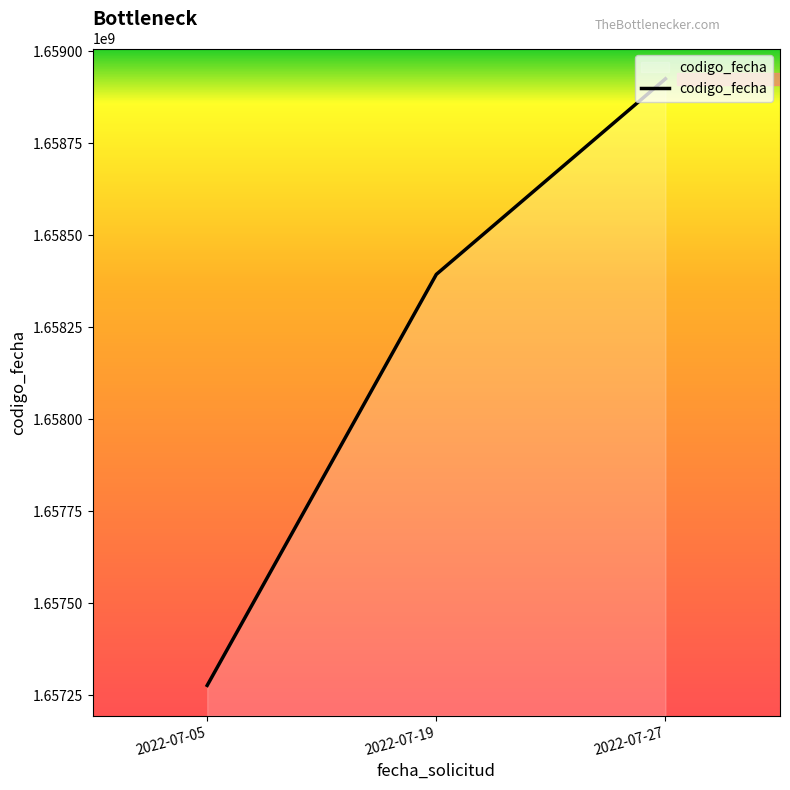

Which label corresponds to the largest value in the chart?

2022-07-27